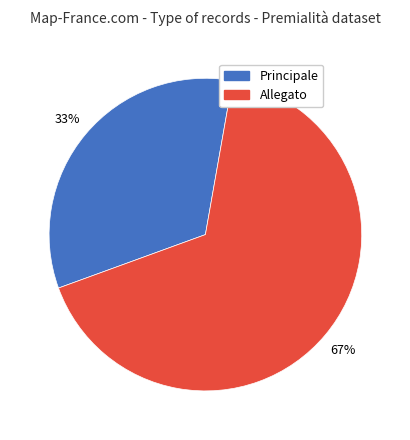

Rank the categories by value from highest to lowest.

Allegato, Principale